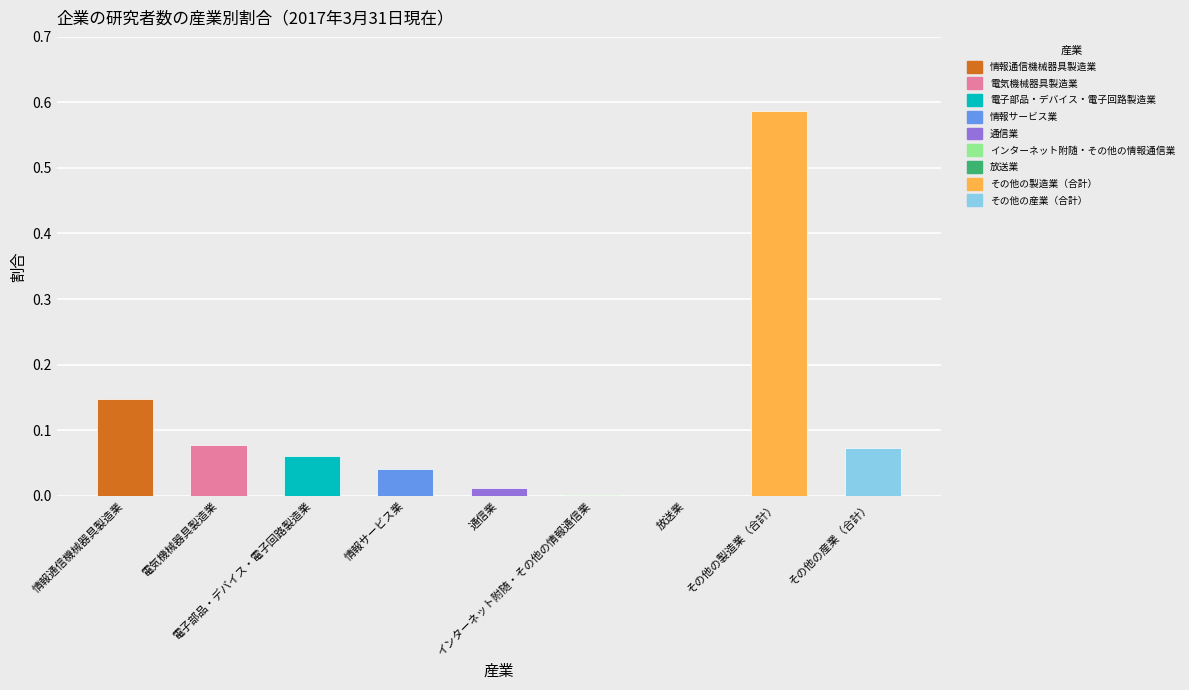

What is the difference between the second highest and second lowest values?

0.1